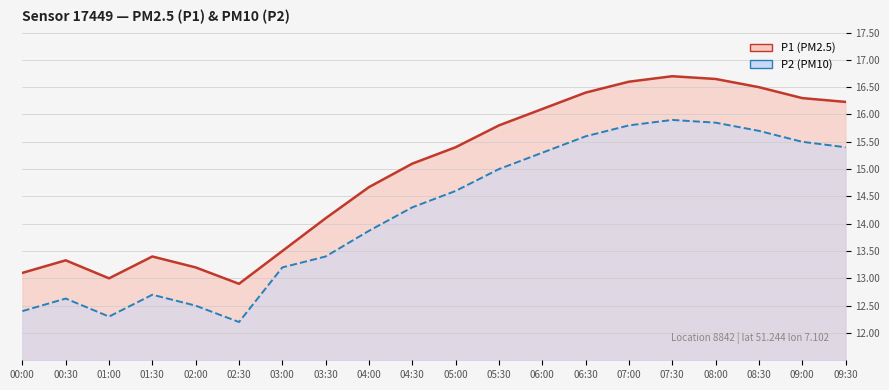

Where does the P1 series first go above 15?

04:30